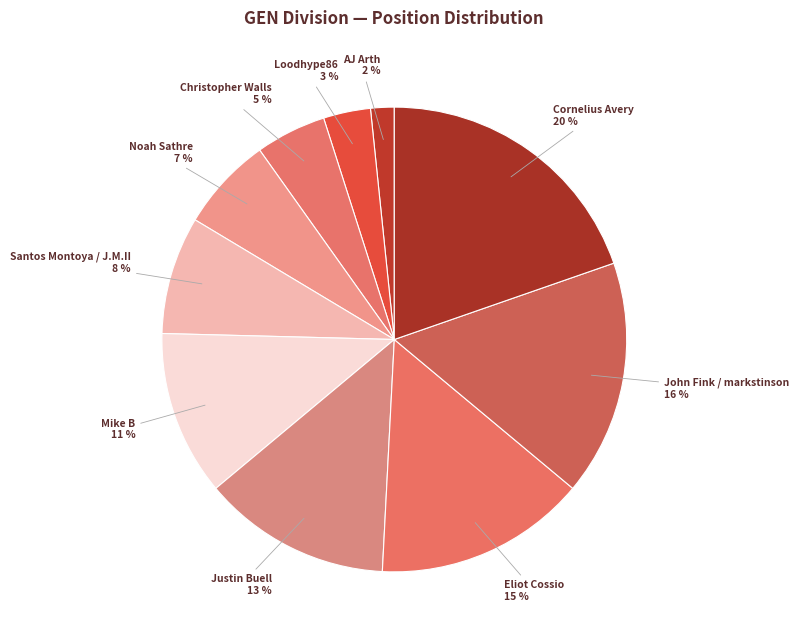

How many slices are in this pie chart?

10